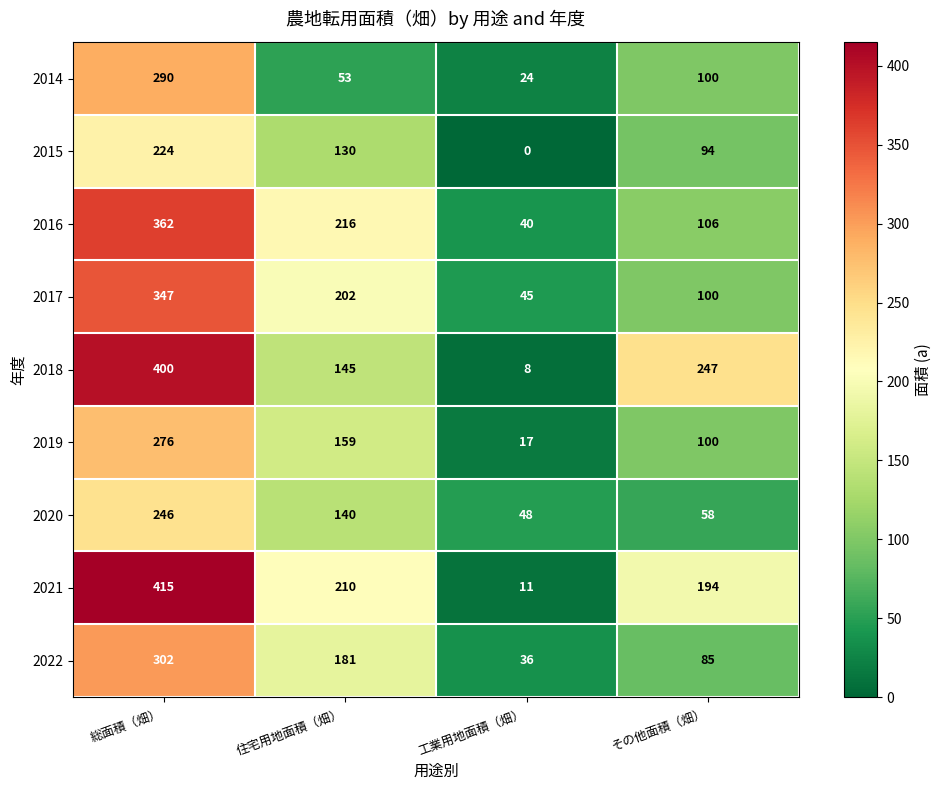

What is the difference between the maximum and minimum values in the 2016 series?

322